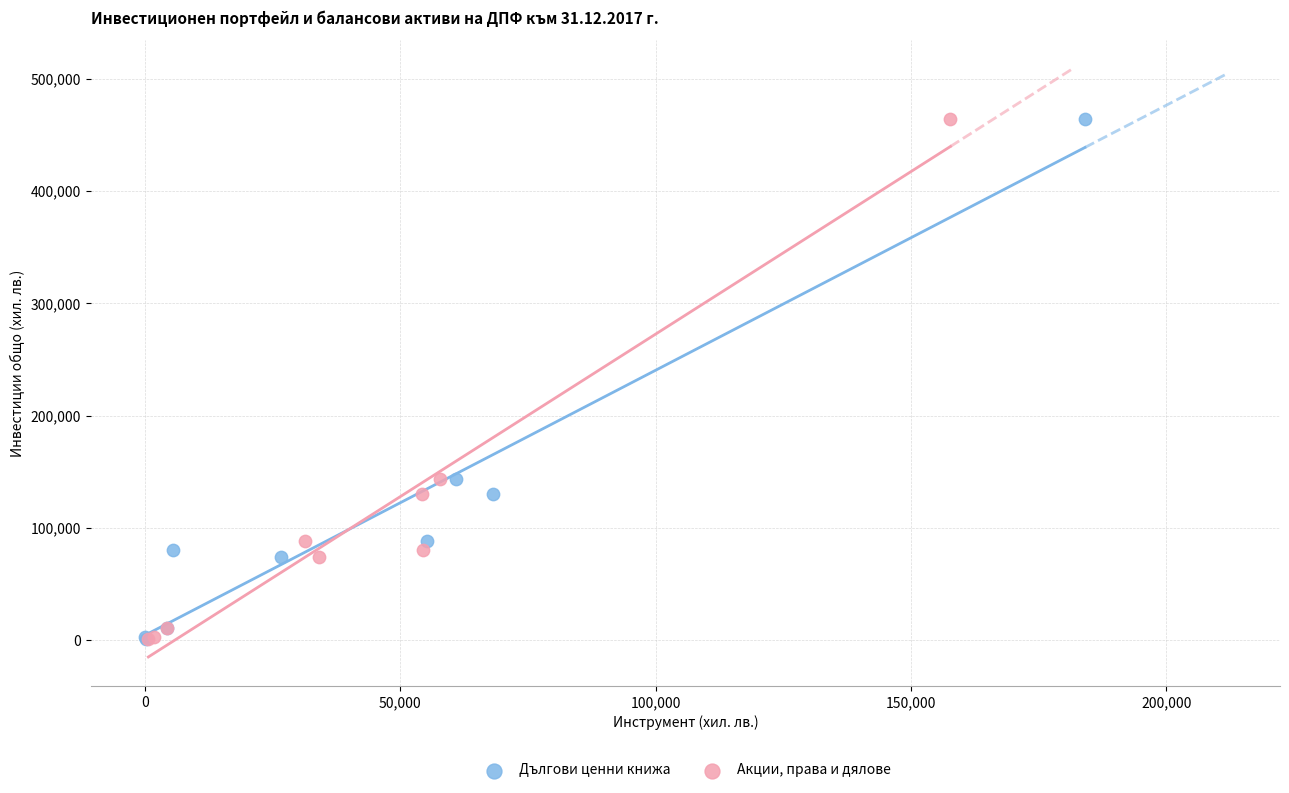

What are all the series names shown in the legend?

Дългови ценни книжа, Акции, права и дялове